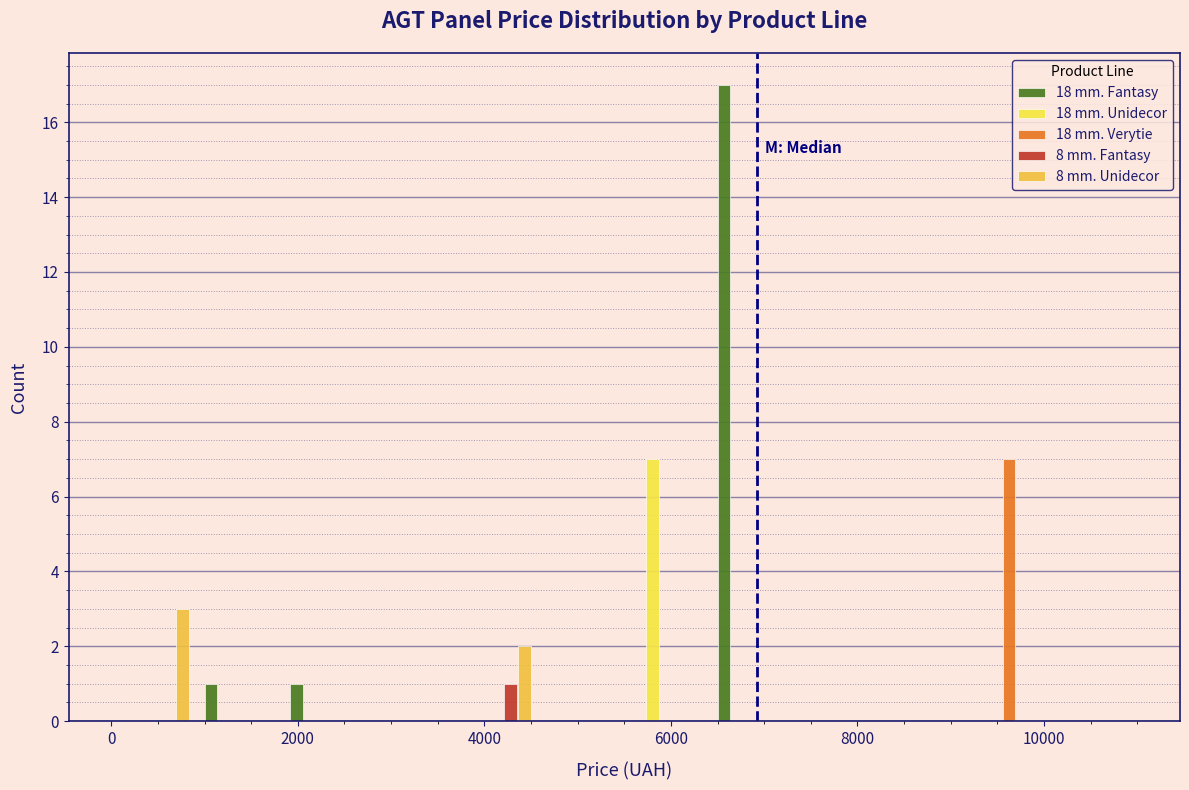

Reading left to right, list every range on the x-axis with the height of the bar of each series over it. Neither the bar edges nor the heights are printed on the chart, so give them approximately, as read against the axes.

0 to 1000: 18 mm. Fantasy=0	18 mm. Unidecor=0	18 mm. Verytie=0	8 mm. Fantasy=0	8 mm. Unidecor=3
1000 to 1800: 18 mm. Fantasy=1	18 mm. Unidecor=0	18 mm. Verytie=0	8 mm. Fantasy=0	8 mm. Unidecor=0
1800 to 2800: 18 mm. Fantasy=1	18 mm. Unidecor=0	18 mm. Verytie=0	8 mm. Fantasy=0	8 mm. Unidecor=0
2800 to 3600: 18 mm. Fantasy=0	18 mm. Unidecor=0	18 mm. Verytie=0	8 mm. Fantasy=0	8 mm. Unidecor=0
3600 to 4600: 18 mm. Fantasy=0	18 mm. Unidecor=0	18 mm. Verytie=0	8 mm. Fantasy=1	8 mm. Unidecor=2
4600 to 5600: 18 mm. Fantasy=0	18 mm. Unidecor=0	18 mm. Verytie=0	8 mm. Fantasy=0	8 mm. Unidecor=0
5600 to 6400: 18 mm. Fantasy=0	18 mm. Unidecor=7	18 mm. Verytie=0	8 mm. Fantasy=0	8 mm. Unidecor=0
6400 to 7400: 18 mm. Fantasy=17	18 mm. Unidecor=0	18 mm. Verytie=0	8 mm. Fantasy=0	8 mm. Unidecor=0
7400 to 8200: 18 mm. Fantasy=0	18 mm. Unidecor=0	18 mm. Verytie=0	8 mm. Fantasy=0	8 mm. Unidecor=0
8200 to 9200: 18 mm. Fantasy=0	18 mm. Unidecor=0	18 mm. Verytie=0	8 mm. Fantasy=0	8 mm. Unidecor=0
9200 to 10000: 18 mm. Fantasy=0	18 mm. Unidecor=0	18 mm. Verytie=7	8 mm. Fantasy=0	8 mm. Unidecor=0
10000 to 11000: 18 mm. Fantasy=0	18 mm. Unidecor=0	18 mm. Verytie=0	8 mm. Fantasy=0	8 mm. Unidecor=0